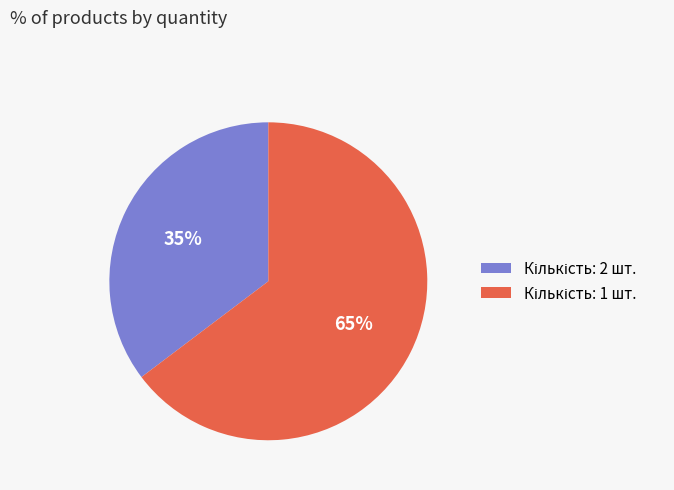

How many slices are in this pie chart?

2